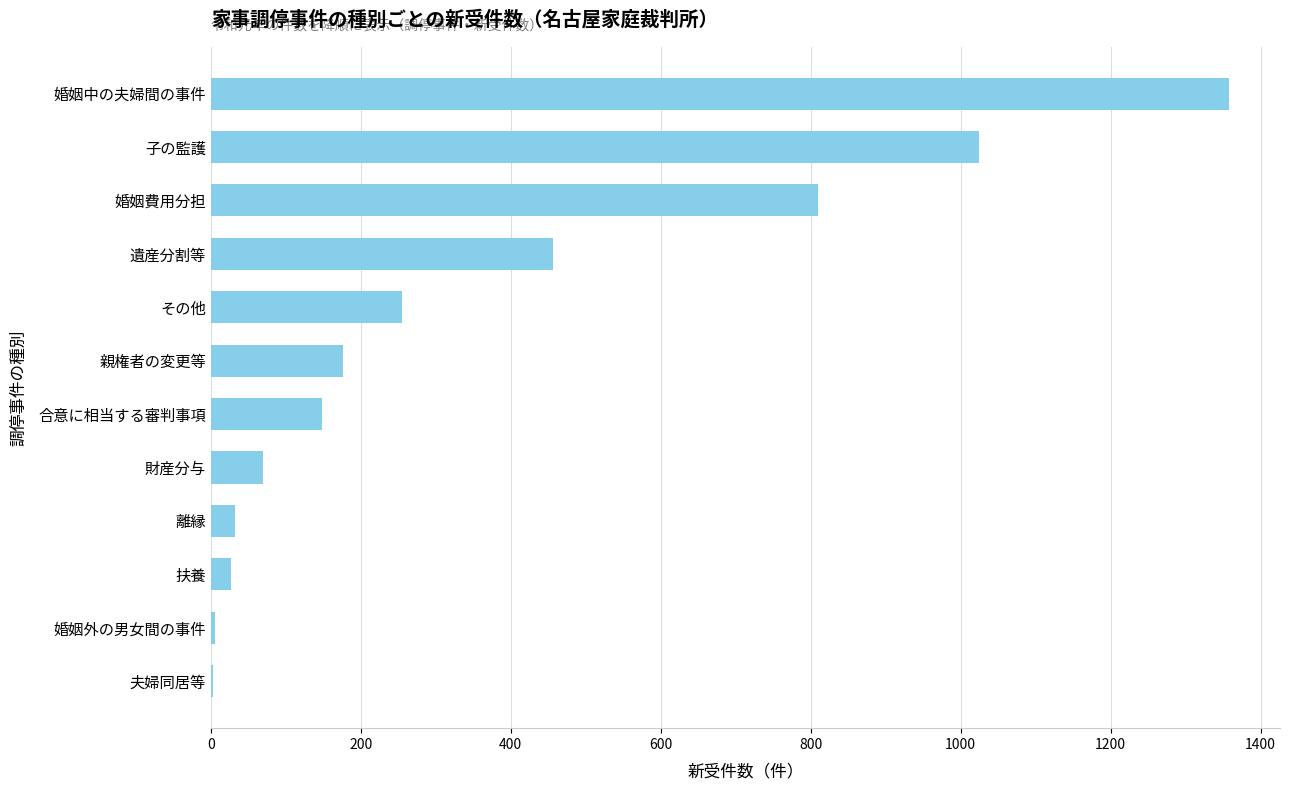

The chart shows a value of 1708 at 子の監護. True or false?

False